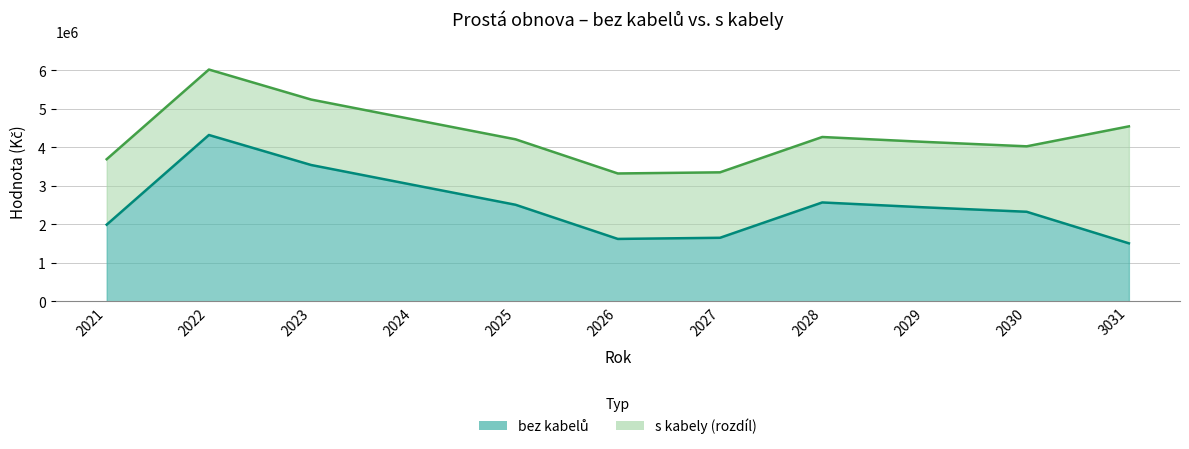

Reading left to right, list all the values displayed in this chart.

bez kabelů: 1988500	4317800	3538250	3020650	2505350	1618350	1647900	2565600	2438850	2323550	1504050
s kabely: 3688500	6017800	5238250	4720650	4205350	3318350	3347900	4265600	4138850	4023550	4542150